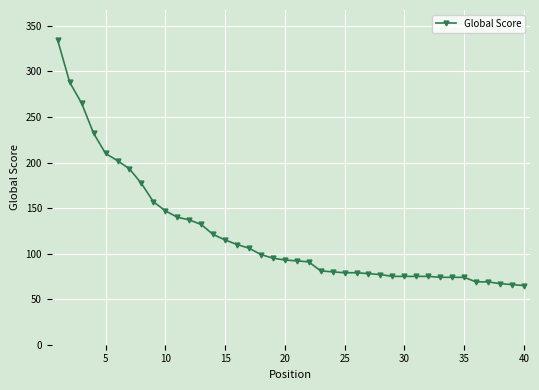

What is the value of the 6th point from the left?

202